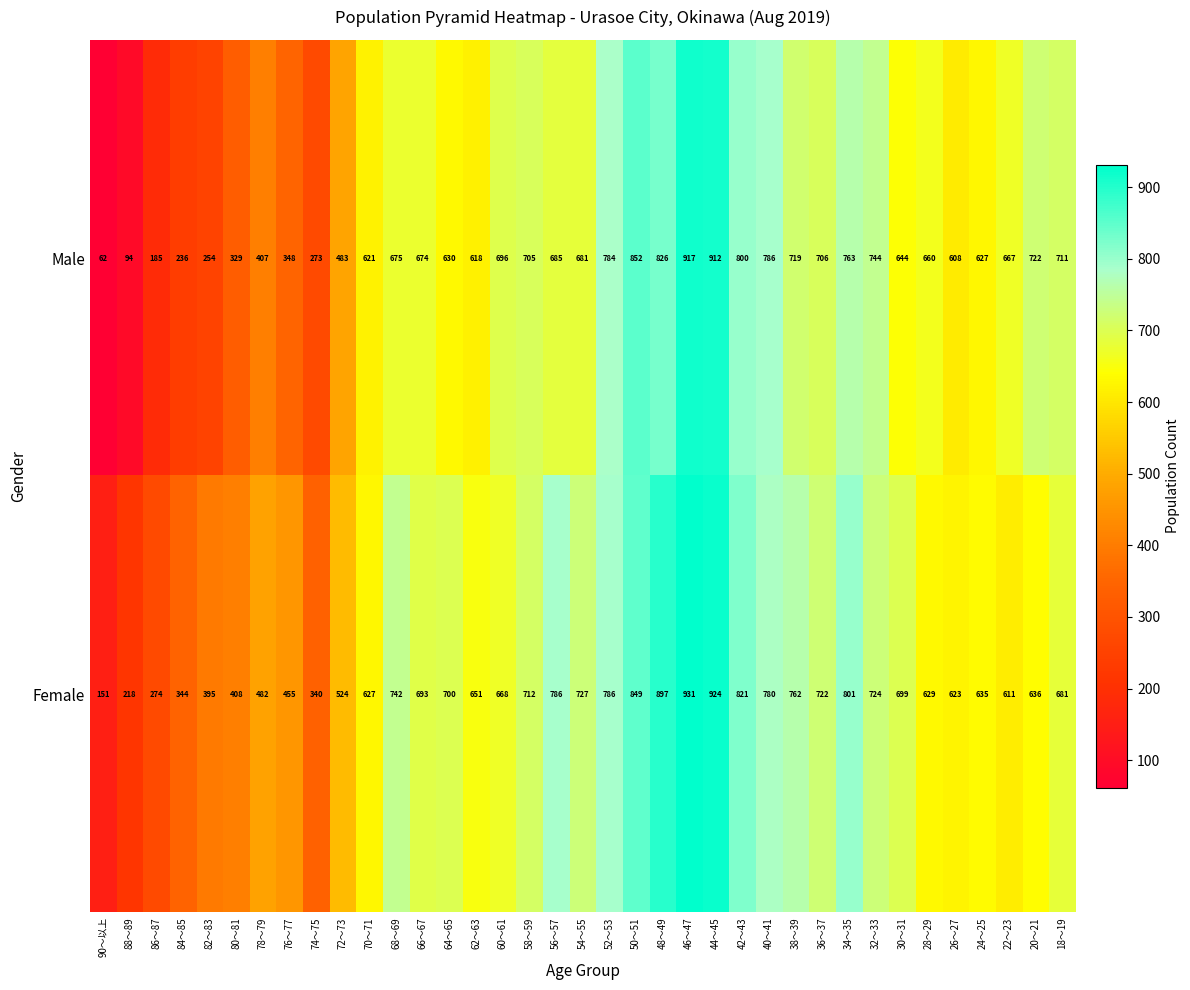

Rank the series by their maximum value, from lowest to highest.

Male, Female